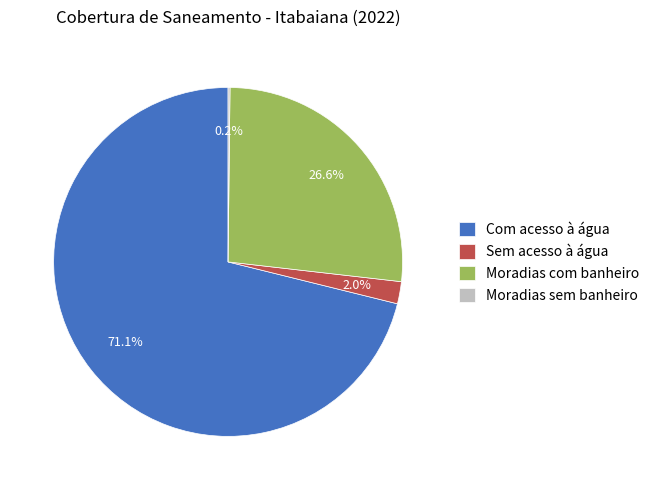

Between Moradias com banheiro and Sem acesso à água, which is larger?

Moradias com banheiro